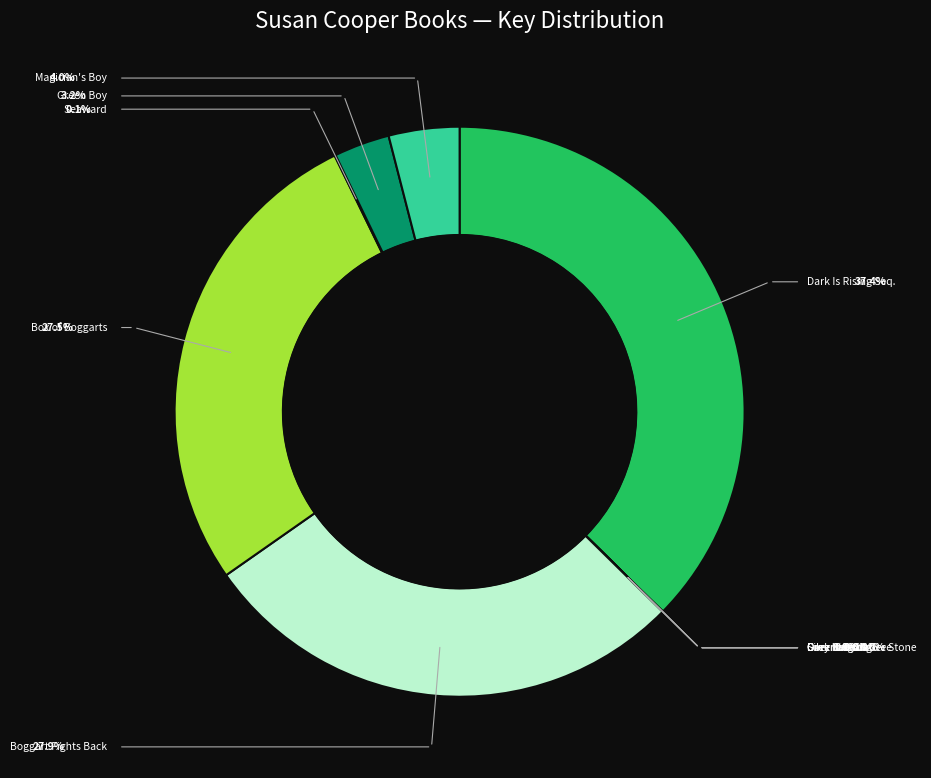

Combined, what portion of the pie is Seaward and Over Sea, Under Stone?

0.1%